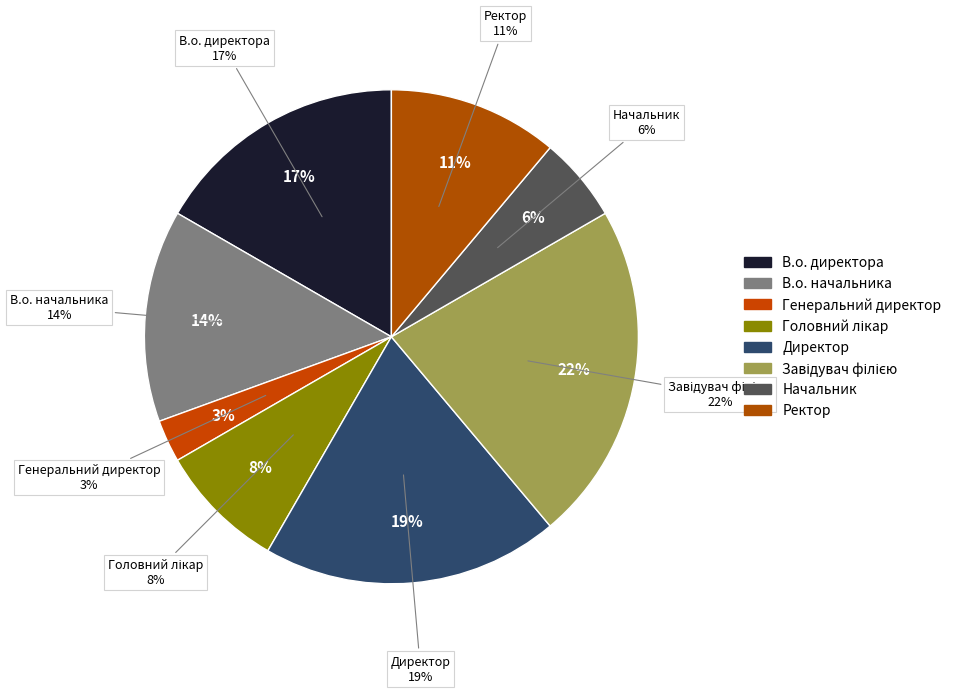

How many slices are in this pie chart?

8